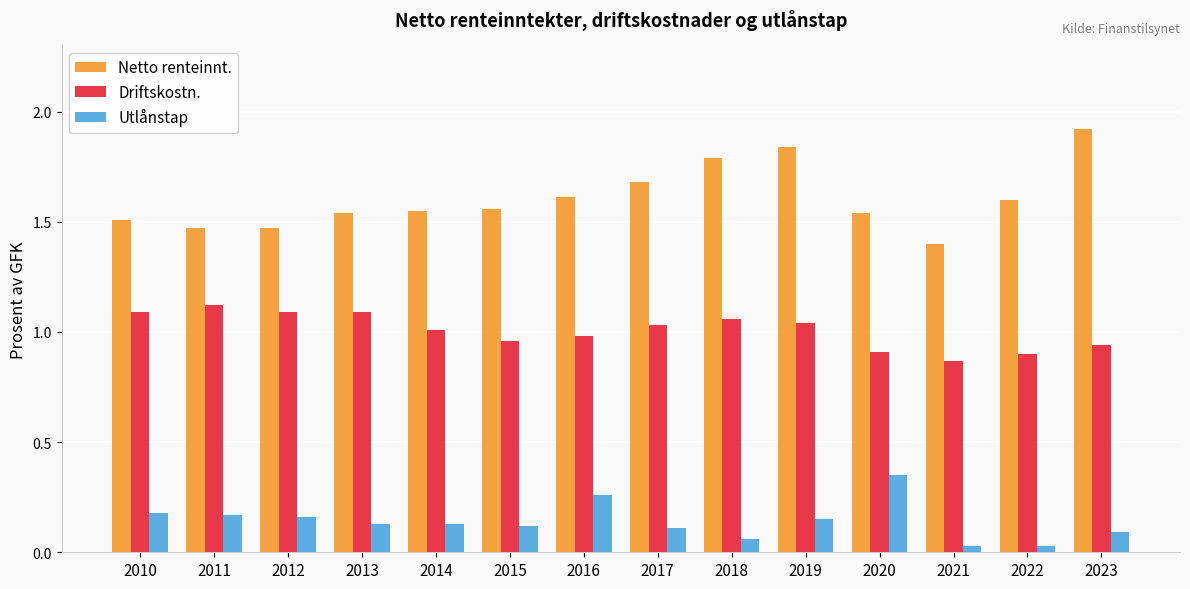

Is the value of Utlånstap at 2016 greater than the value of Driftskostn. at 2014?

No